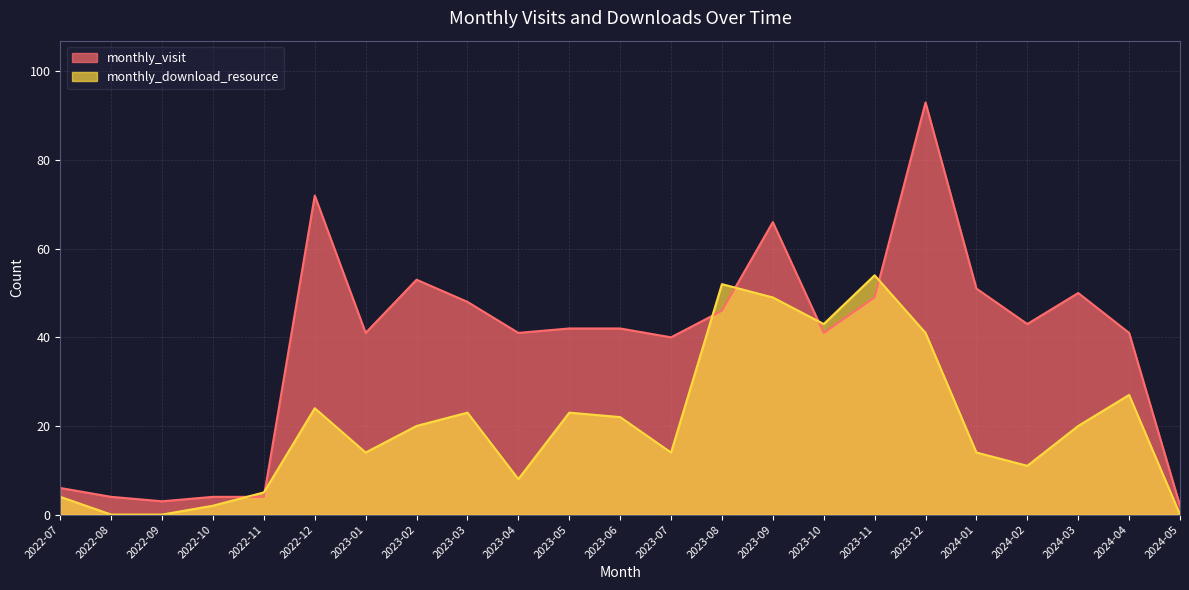

Count the number of categories in the chart.

23